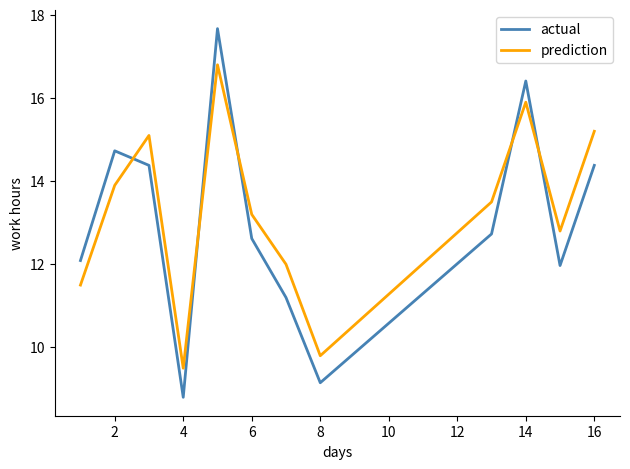

What is the difference between the maximum and minimum values in the prediction series?

7.3